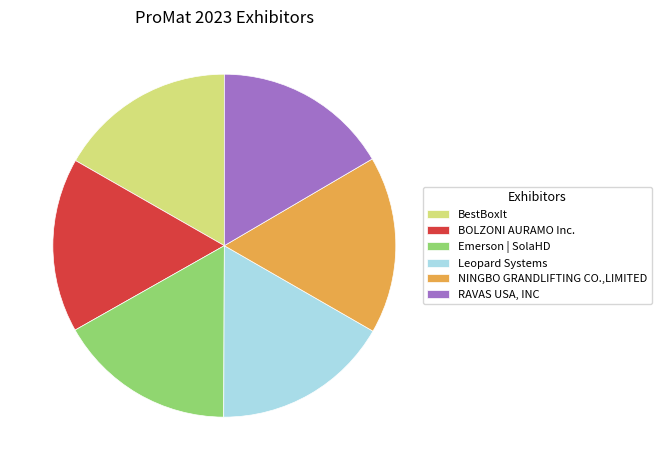

Is Leopard Systems the majority of the pie?

No